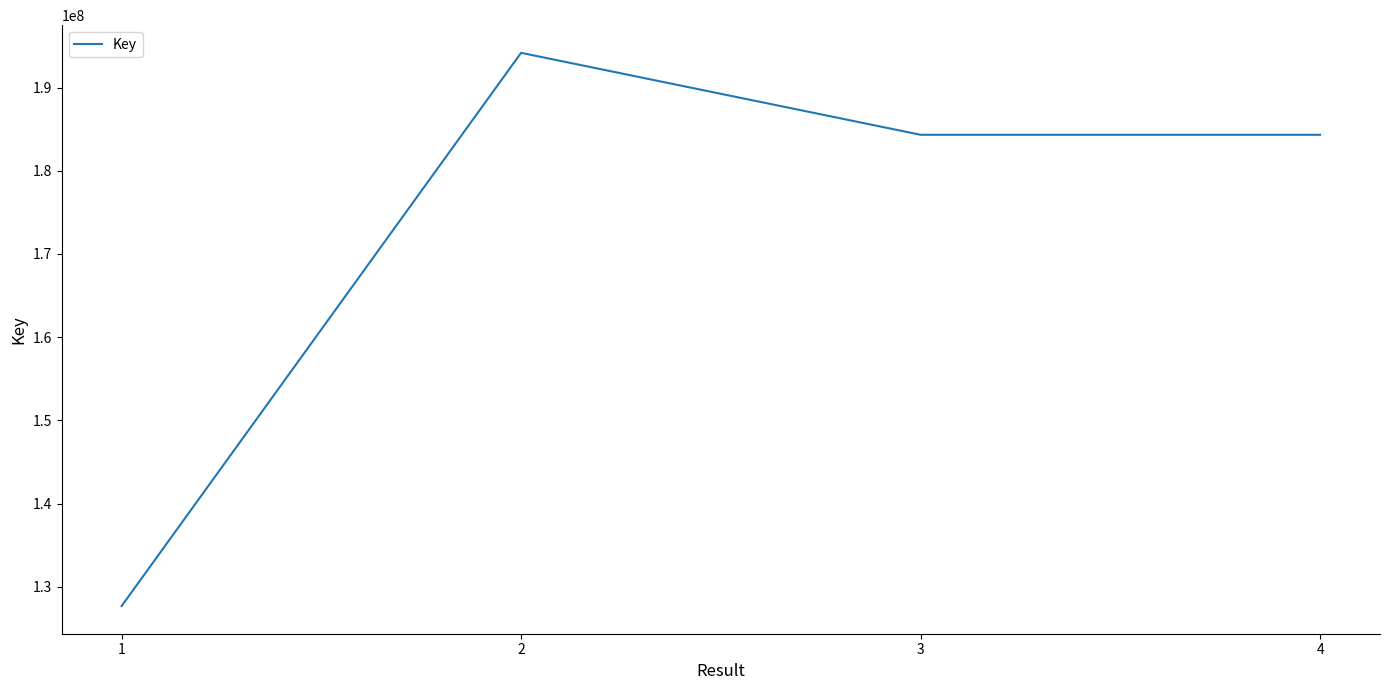

What is the difference between the second highest and second lowest values?

462